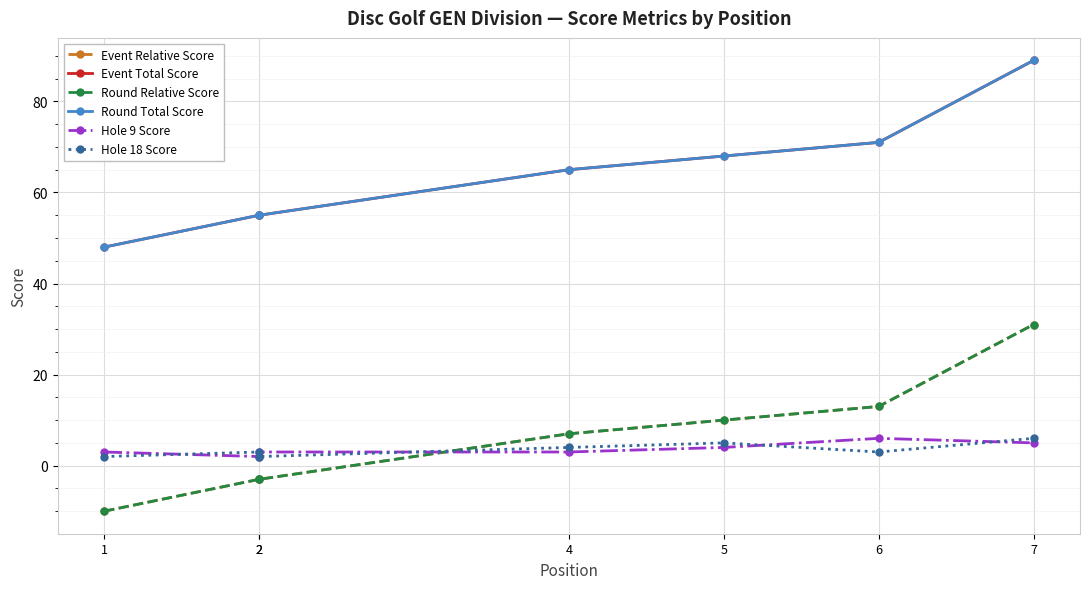

What is the smallest value displayed?

-10